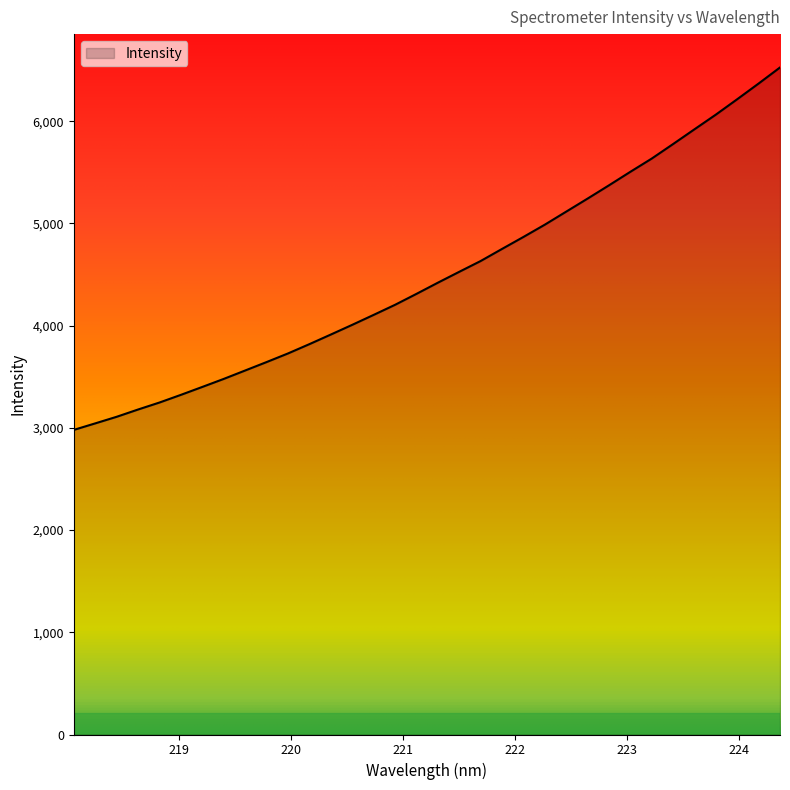

At which category does the chart reach its minimum across all series?

218.0596